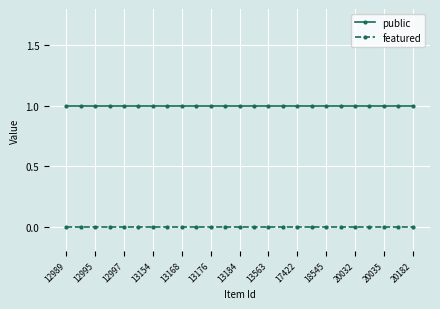

Which series has the largest total across all categories?

public